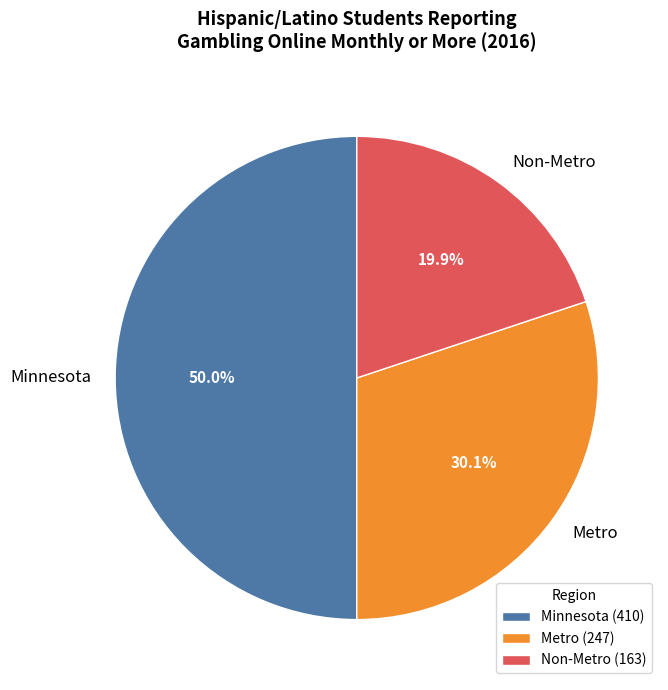

Approximately how many times larger is the value at Metro compared to Minnesota?

0.6